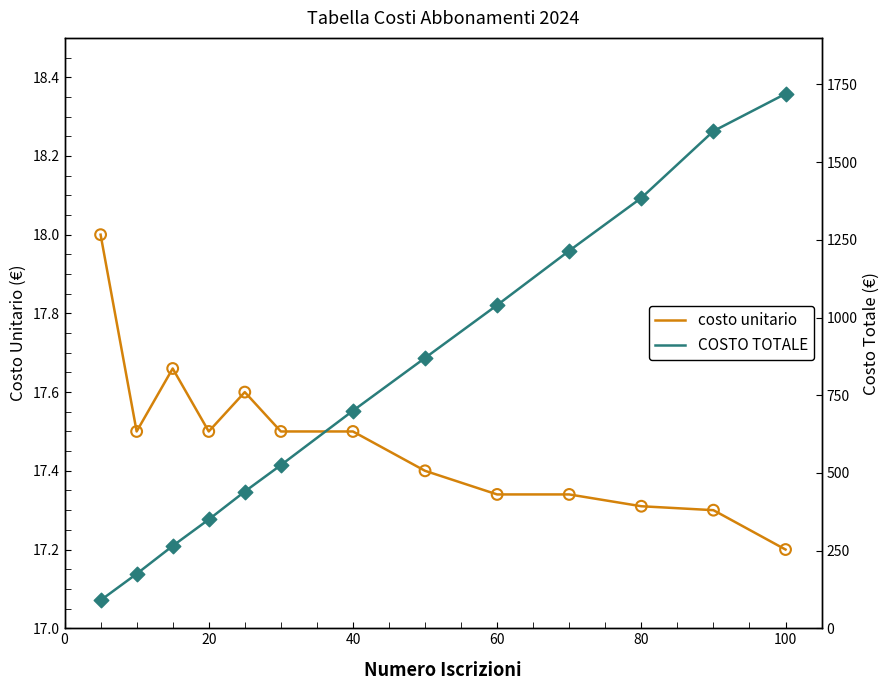

Which series contains the lowest Y value?

costo unitario